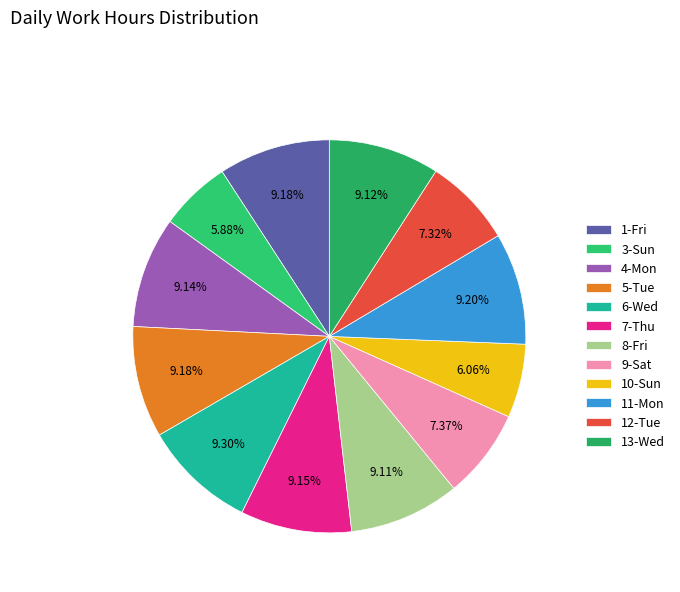

To the nearest percent, what percentage of the pie is 5-Tue?

9%